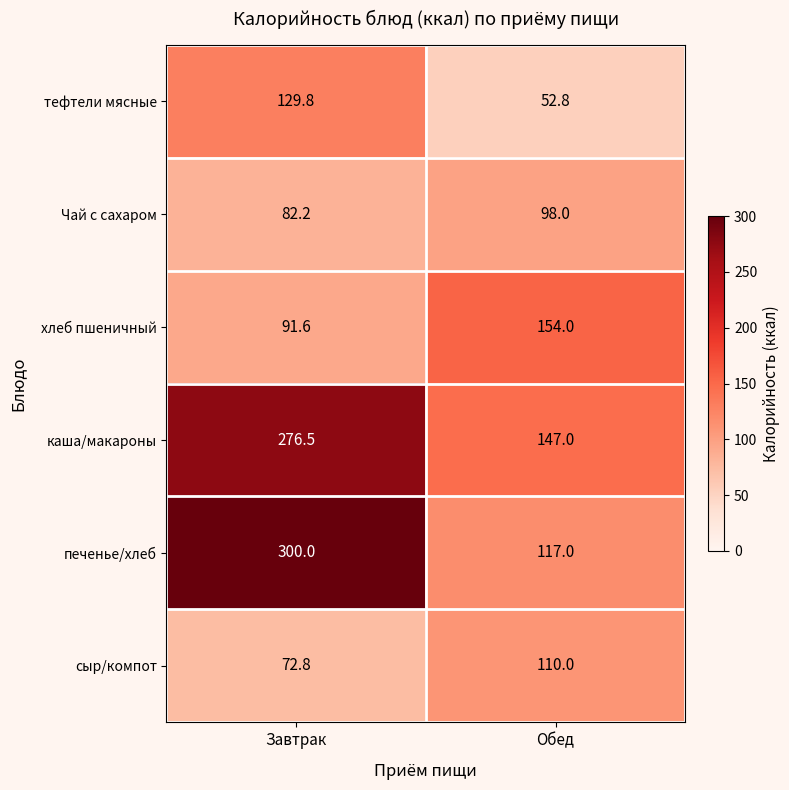

Rank the series at Завтрак from lowest to highest value.

сыр/компот, Чай с сахаром, хлеб пшеничный, тефтели мясные, каша/макароны, печенье/хлеб